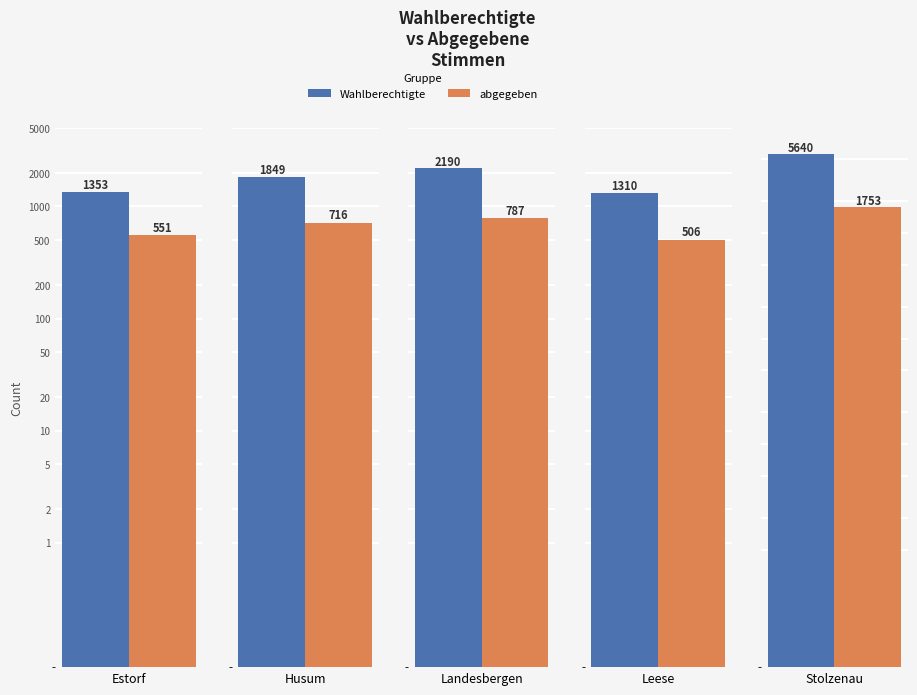

At how many categories does at least one series exceed 2249?

1